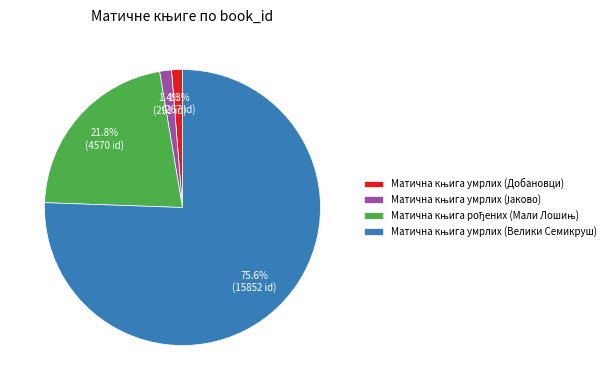

Is there any slice that represents more than half of the pie?

Yes